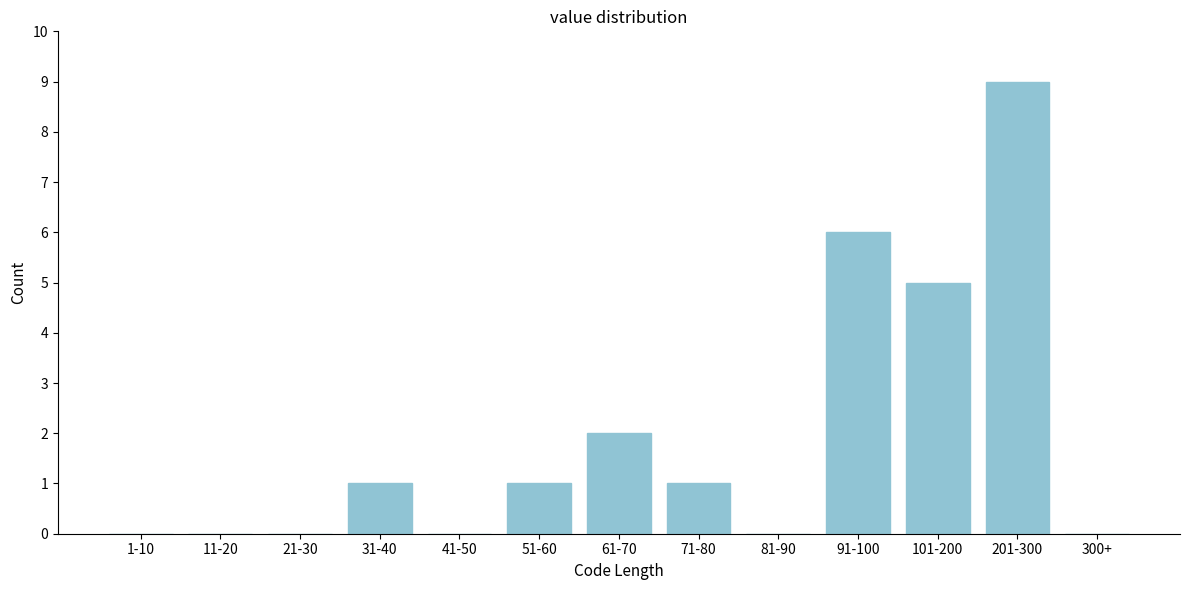

Reading left to right, transcribe all the data shown in this chart.

1-10=0	11-20=0	21-30=0	31-40=1	41-50=0	51-60=1	61-70=2	71-80=1	81-90=0	91-100=6	101-200=5	201-300=9	300+=0